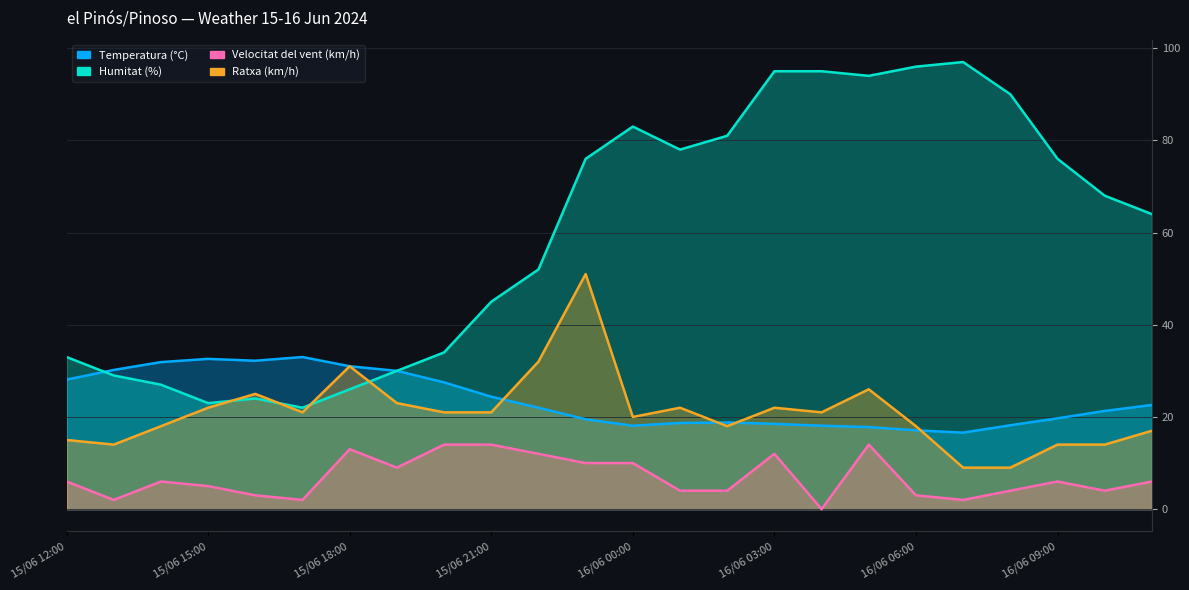

What are all the series names shown in the legend?

Temperatura (°C), Humitat (%), Velocitat del vent (km/h), Ratxa (km/h)